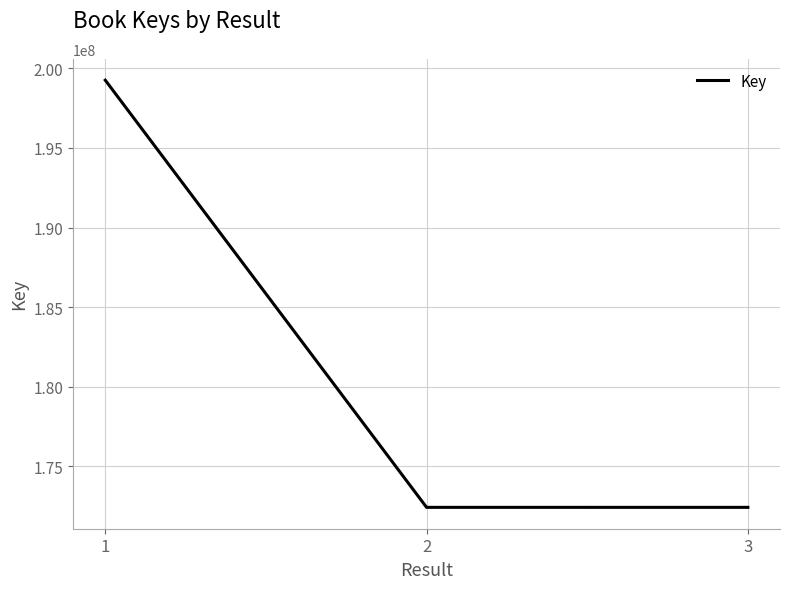

The value at 1 is 199248497. True or false?

True